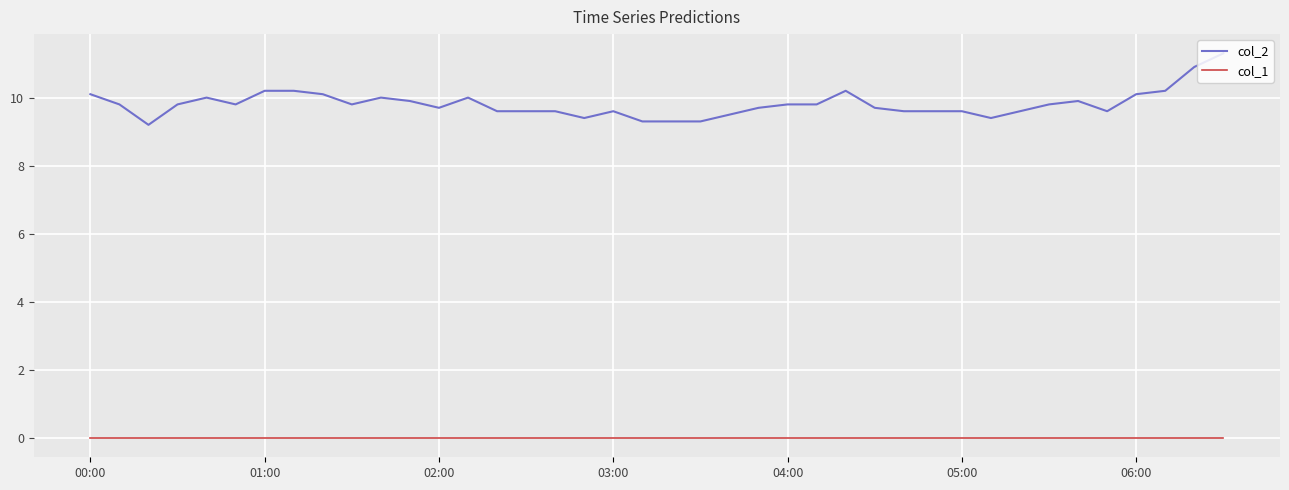

Which series has the largest total across all categories?

col_2